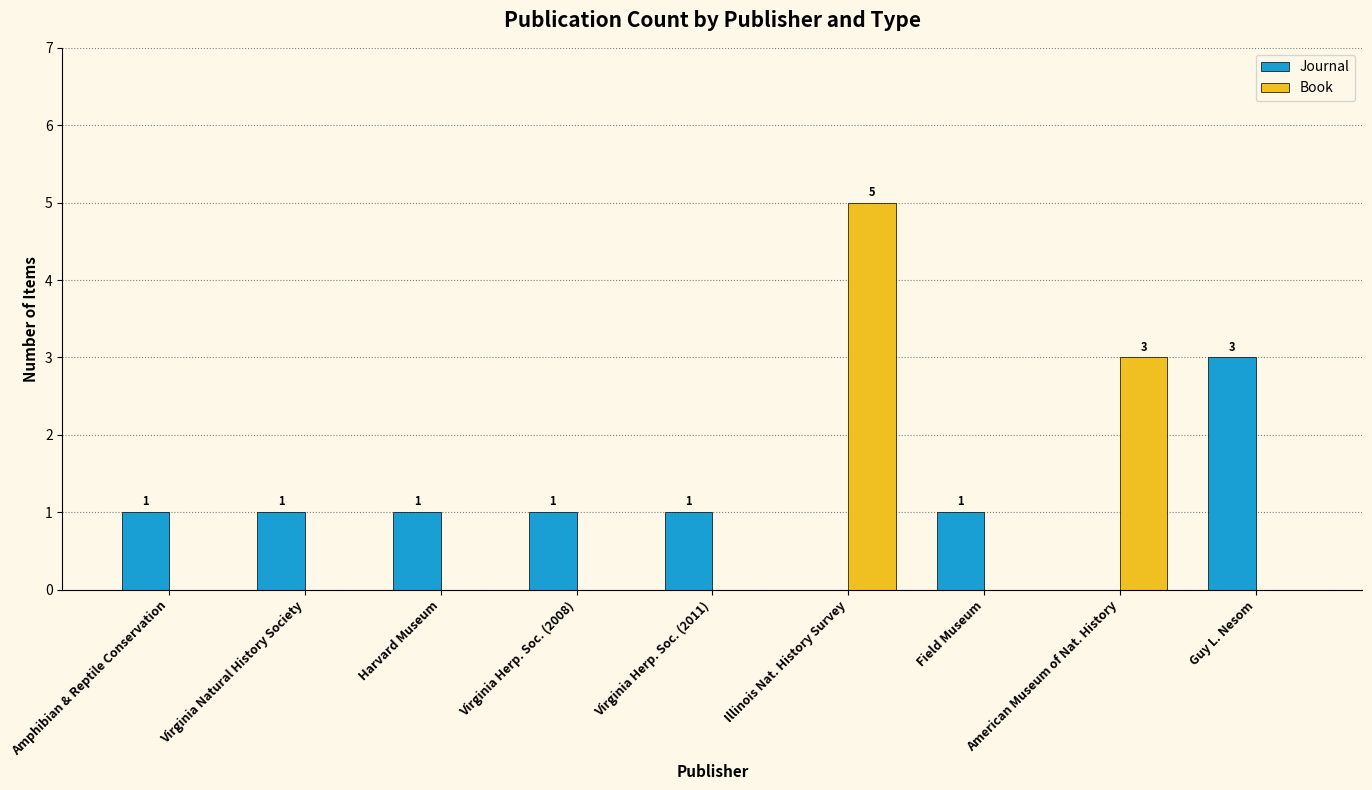

The value of Book at Harvard Museum is 2. True or false?

False